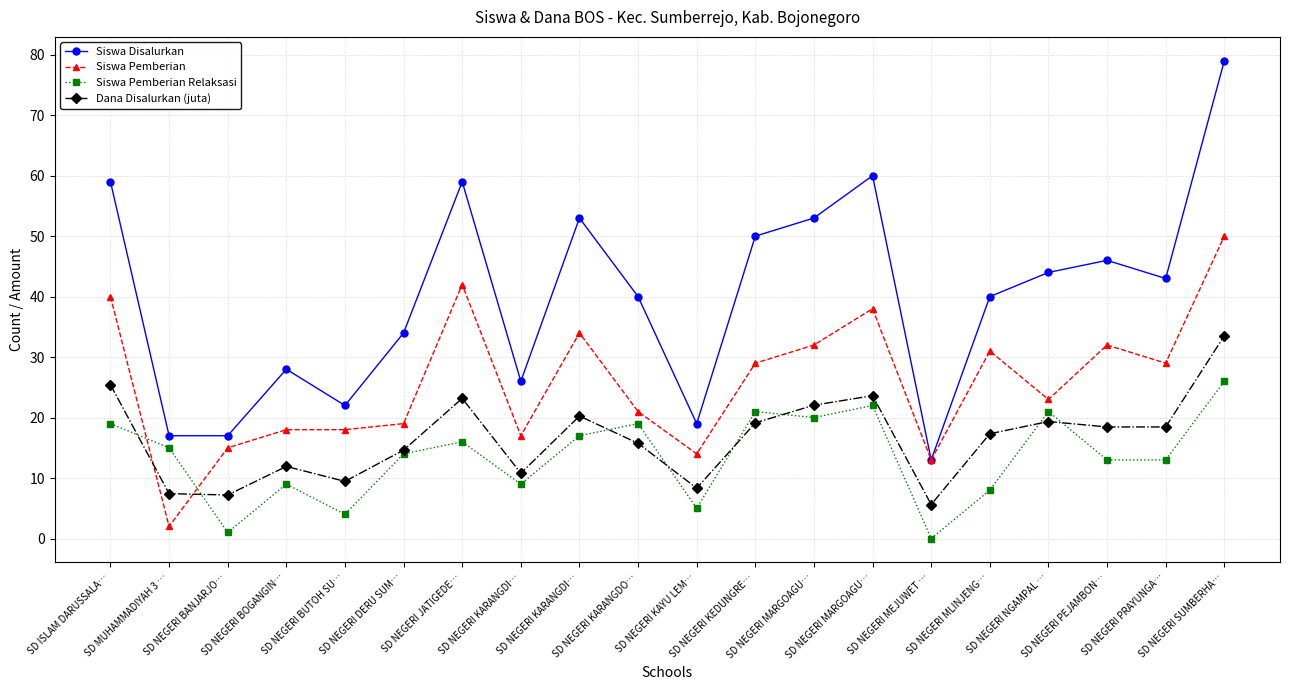

Which category has the lowest value across all series?

SD NEGERI MEJUWET …